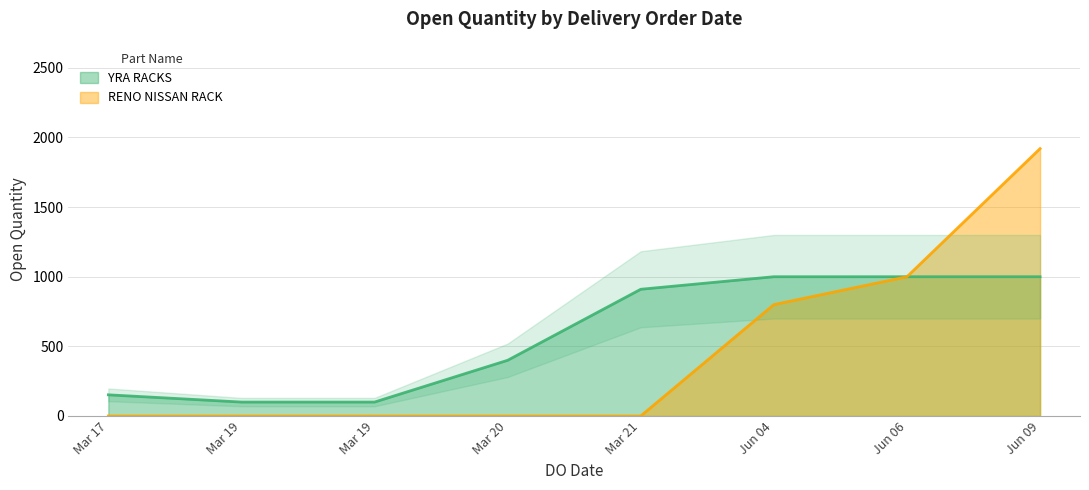

What is the sum of all RENO NISSAN RACK values?

3720